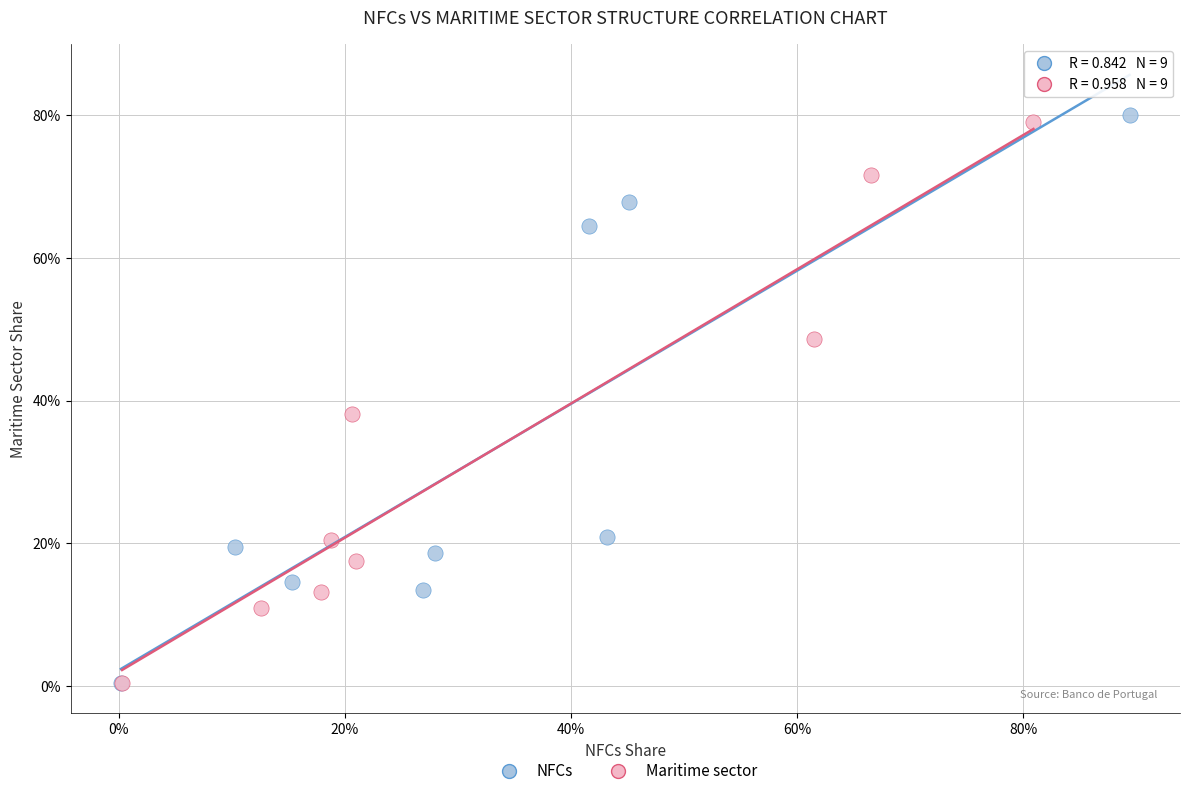

What are all the series names shown in the legend?

NFCs, Maritime sector